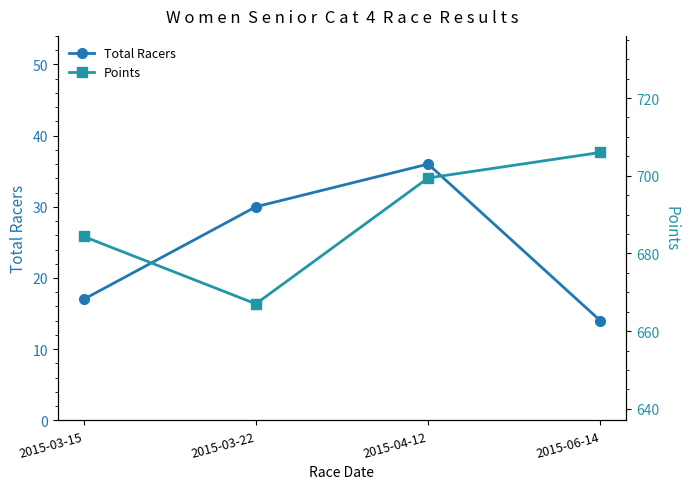

True or false: Points and Total Racers cross at least once.

False